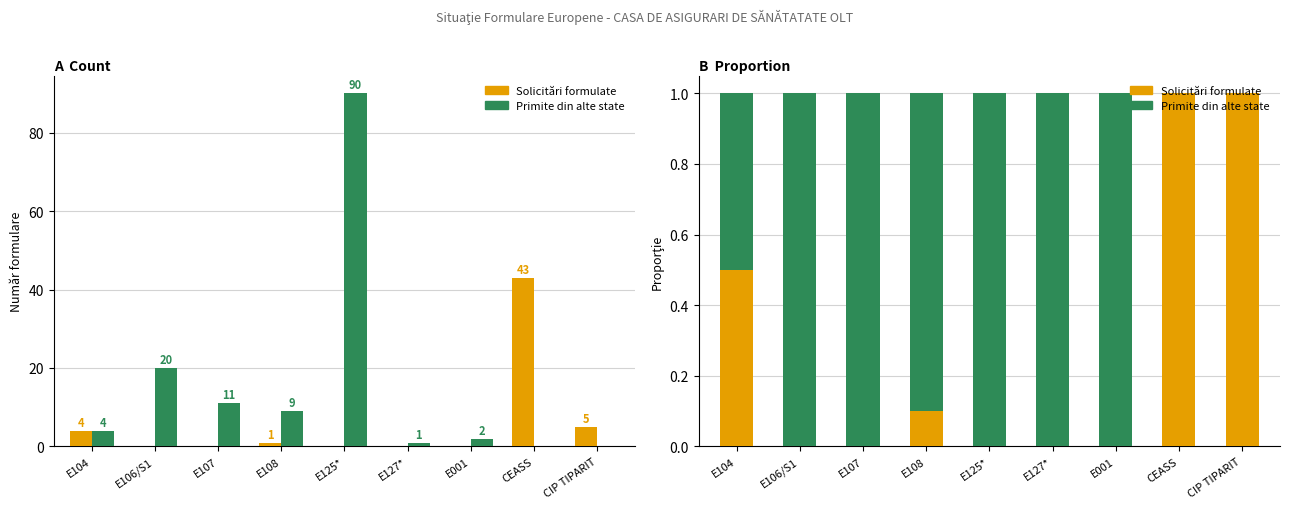

What is the label of the 1st bar from the right?

CIP TIPARIT